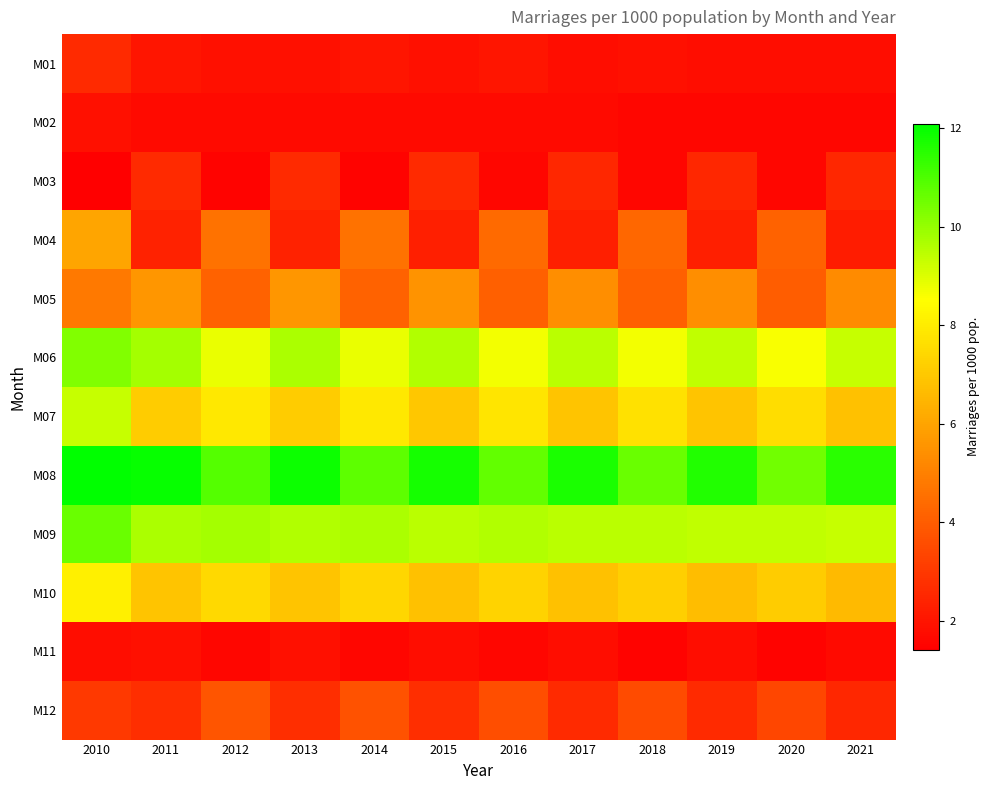

What is the difference between the highest and lowest values at 2016?

9.1